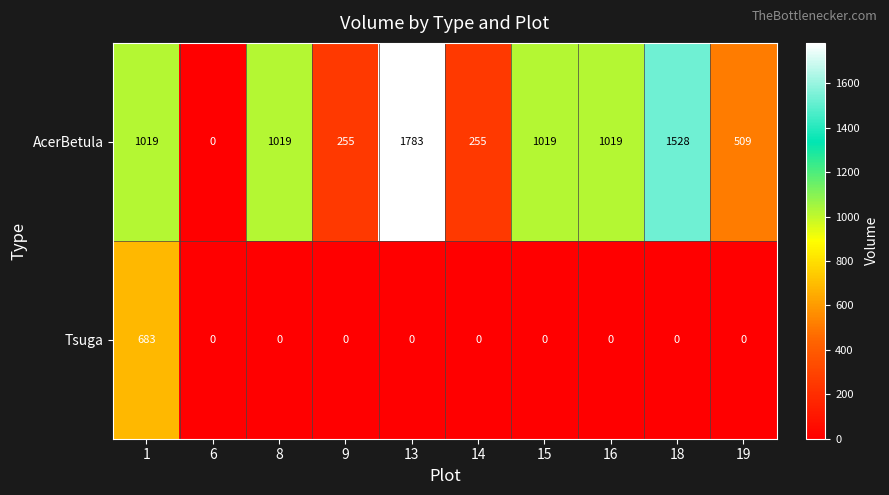

What is the spread (max minus min) of values at 15?

1019